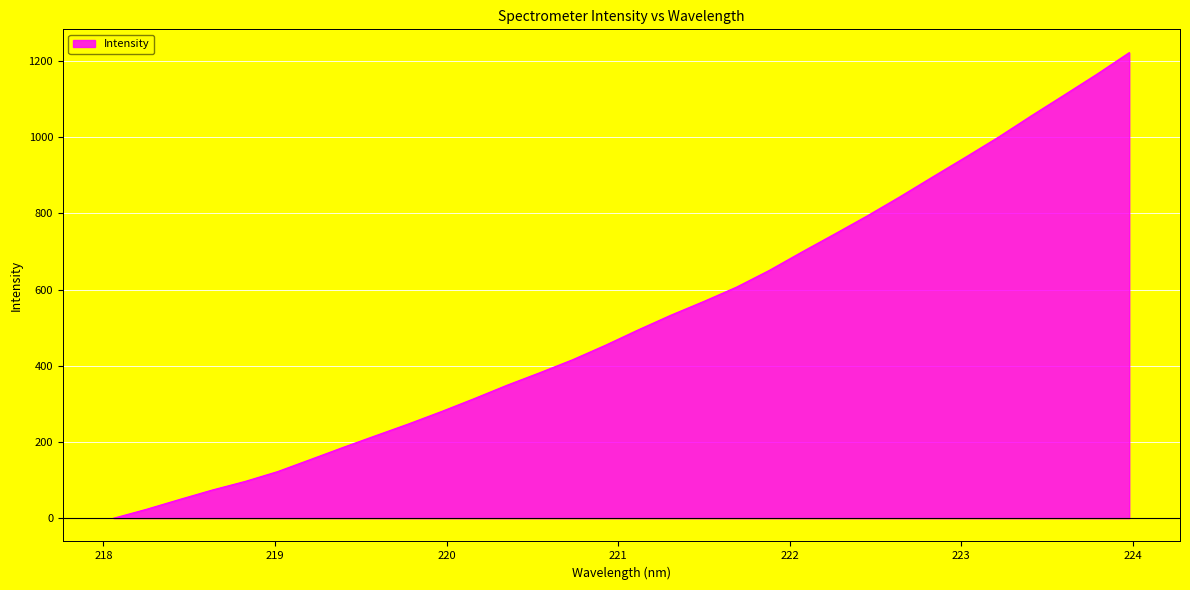

What is the difference between the maximum and minimum values?

1221.7